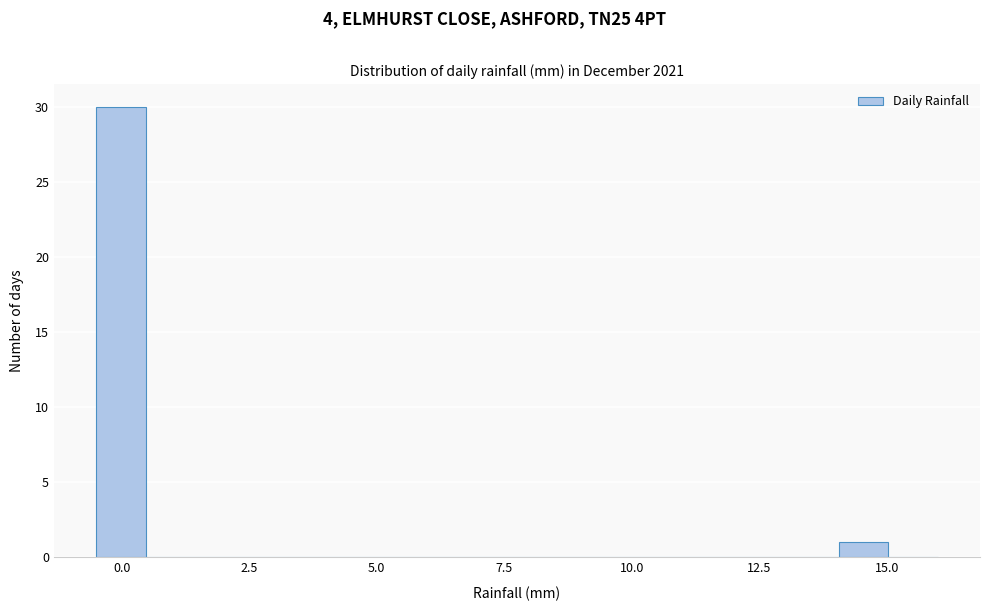

Read against the x-axis, roughly where is the centre of the tallest bar?

0.0